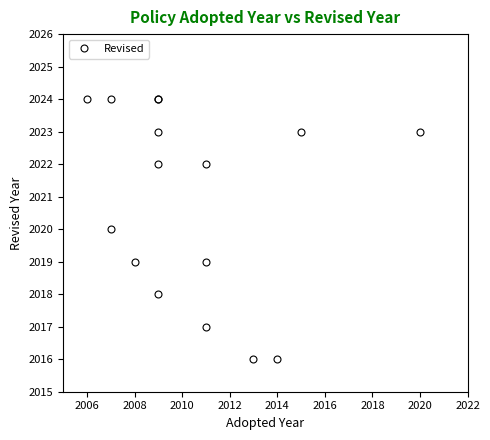

Does the chart have visible grid lines?

No